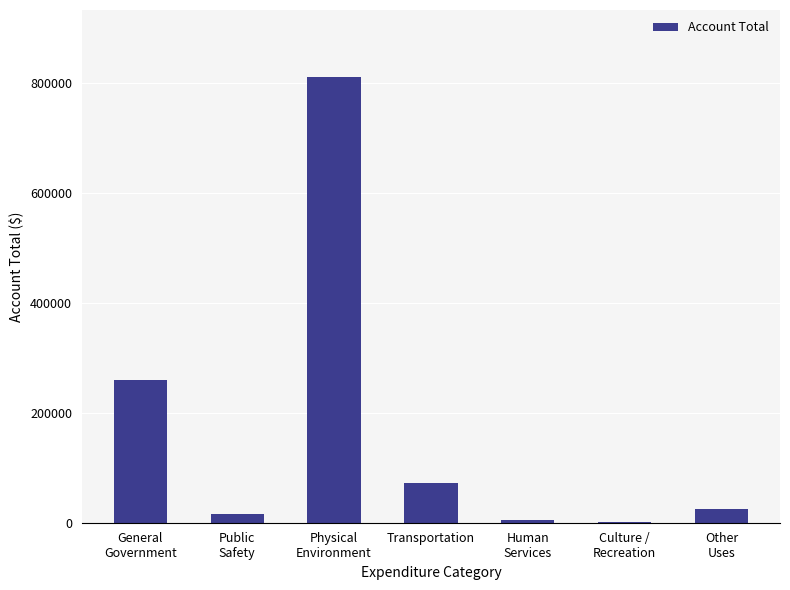

Are the bars grouped side by side (vs. stacked)?

No